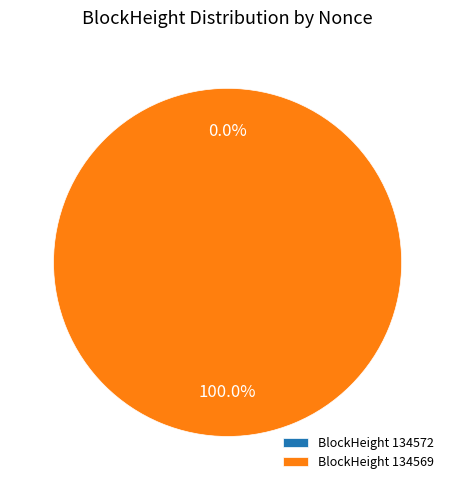

Rank the categories by value from highest to lowest.

134569, 134572